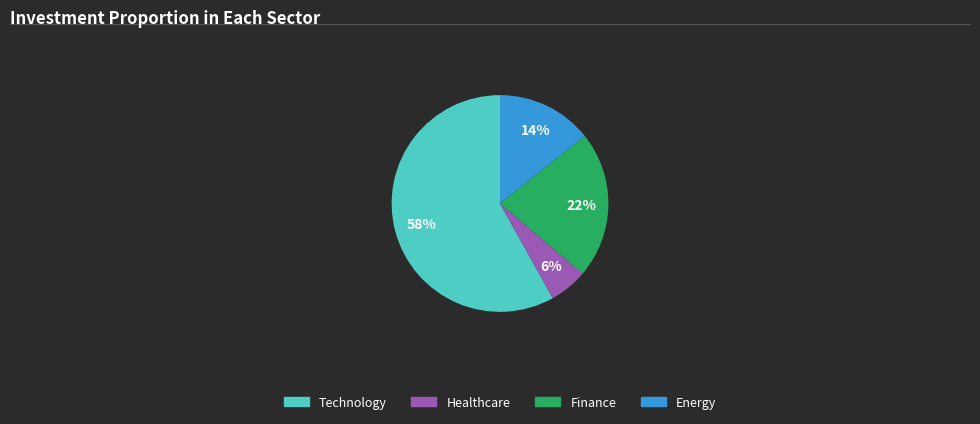

Does any single category account for the majority?

Yes